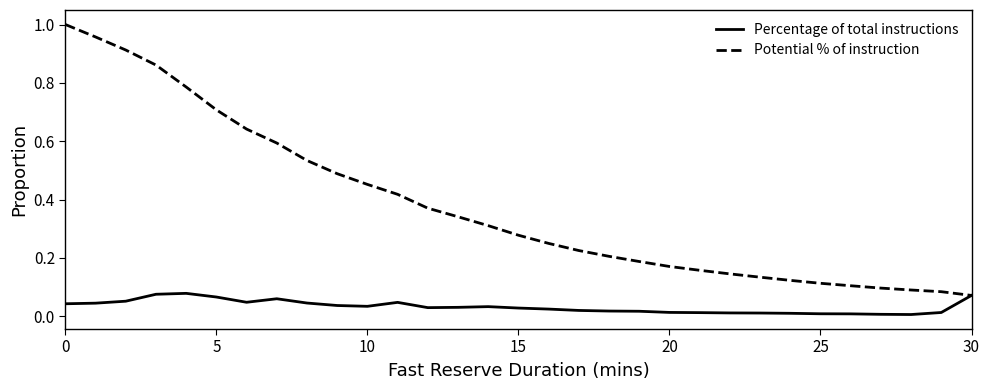

Which series has the largest total across all categories?

Potential % of instruction